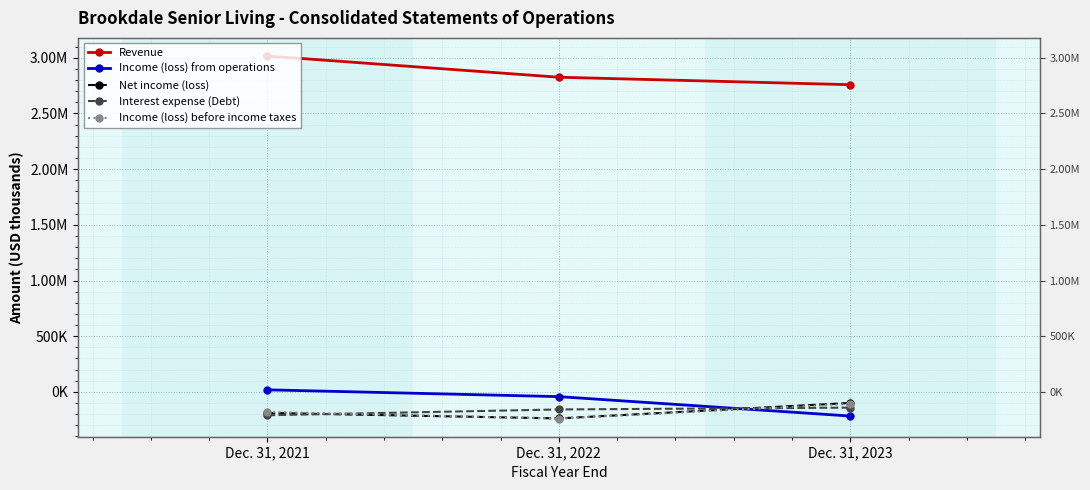

What is the value of the Revenue point at the 2nd from the left?

2825379